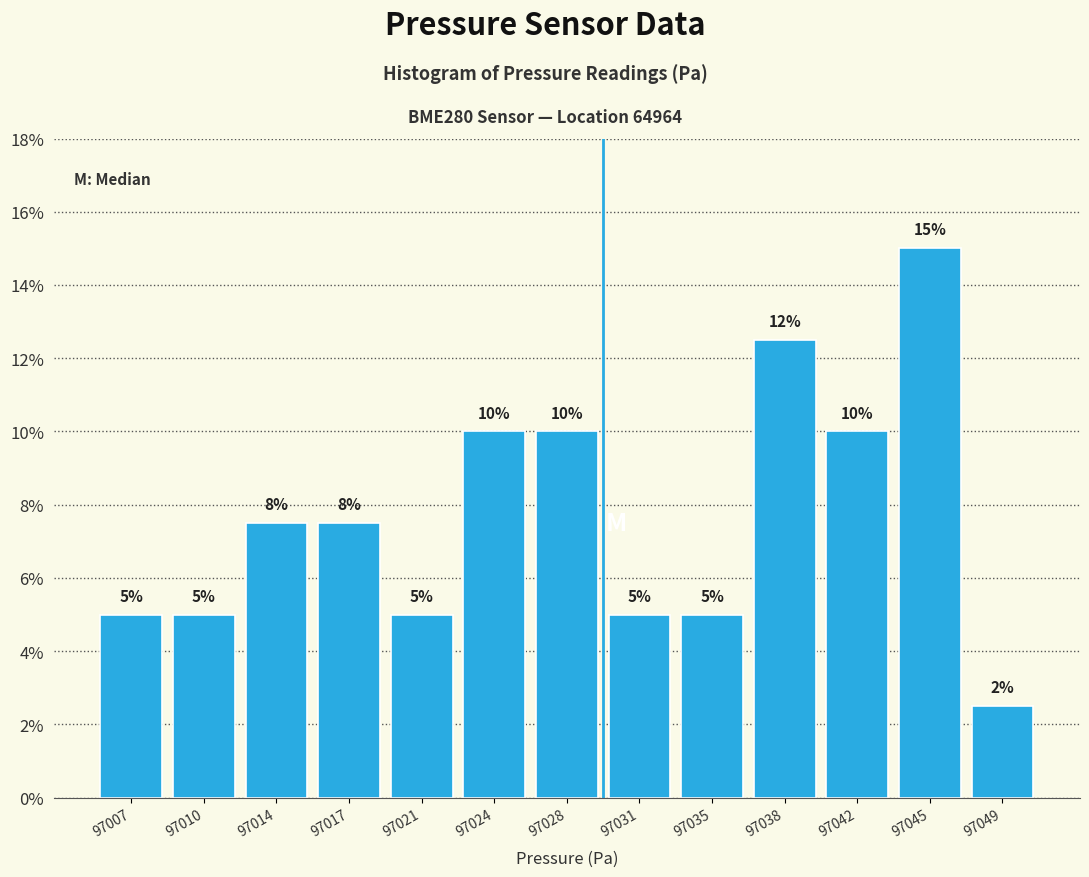

At which label does the data first exceed 7?

97014